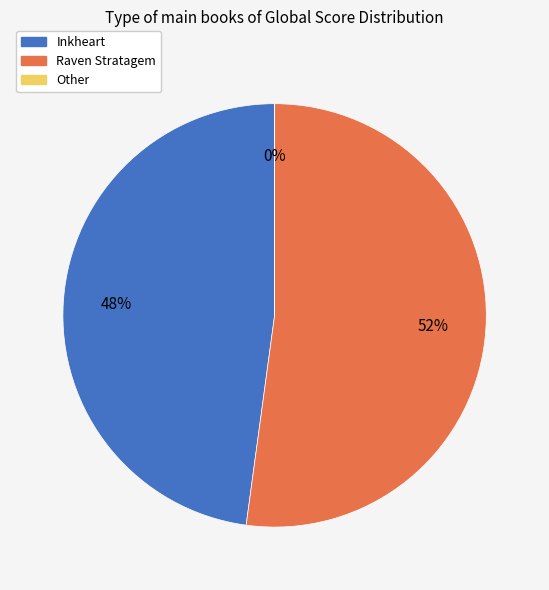

Between Inkheart and Raven Stratagem, which is larger?

Raven Stratagem